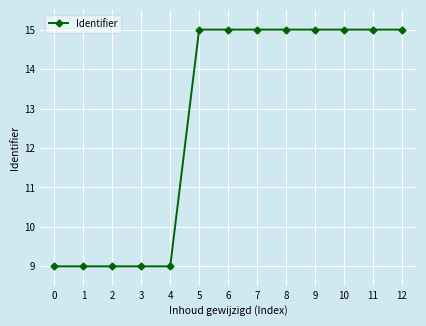

Does the chart display data point markers on the line(s)?

Yes